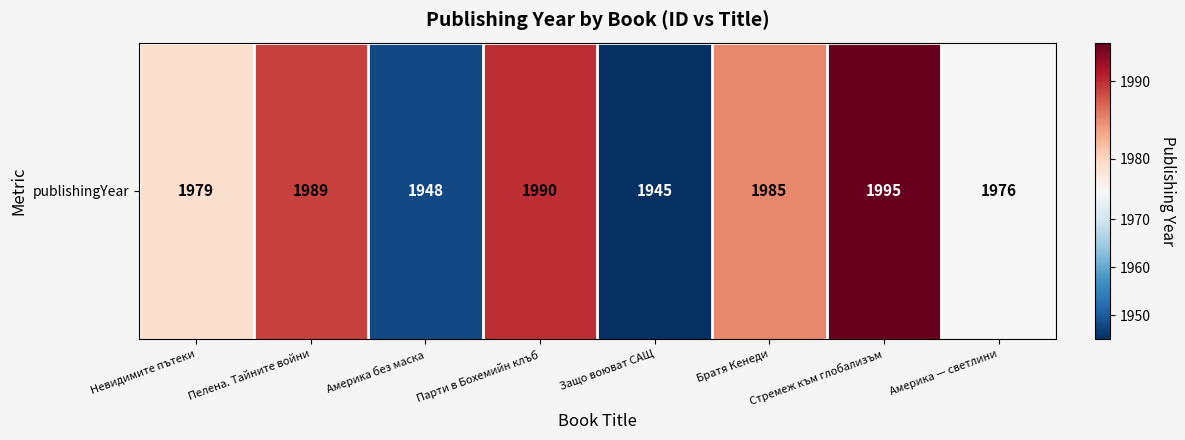

Is it true that the value at Невидимите пътеки is 1979?

True